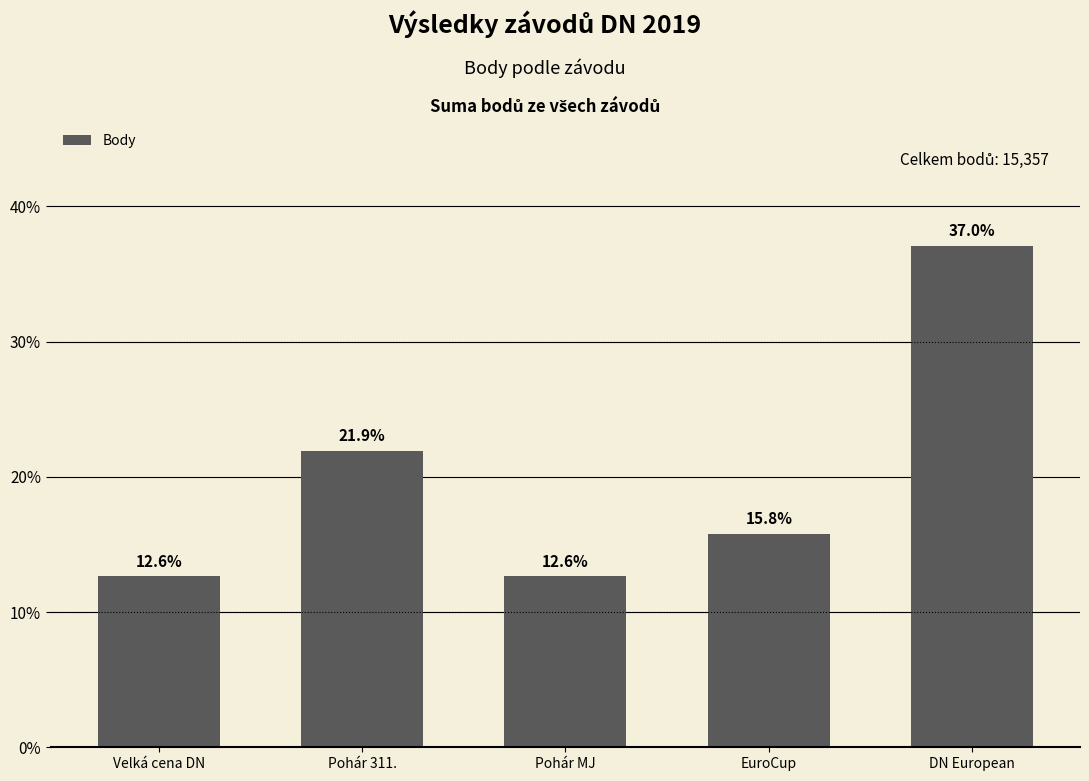

What is the value of the 5th bar from the left?

37.0